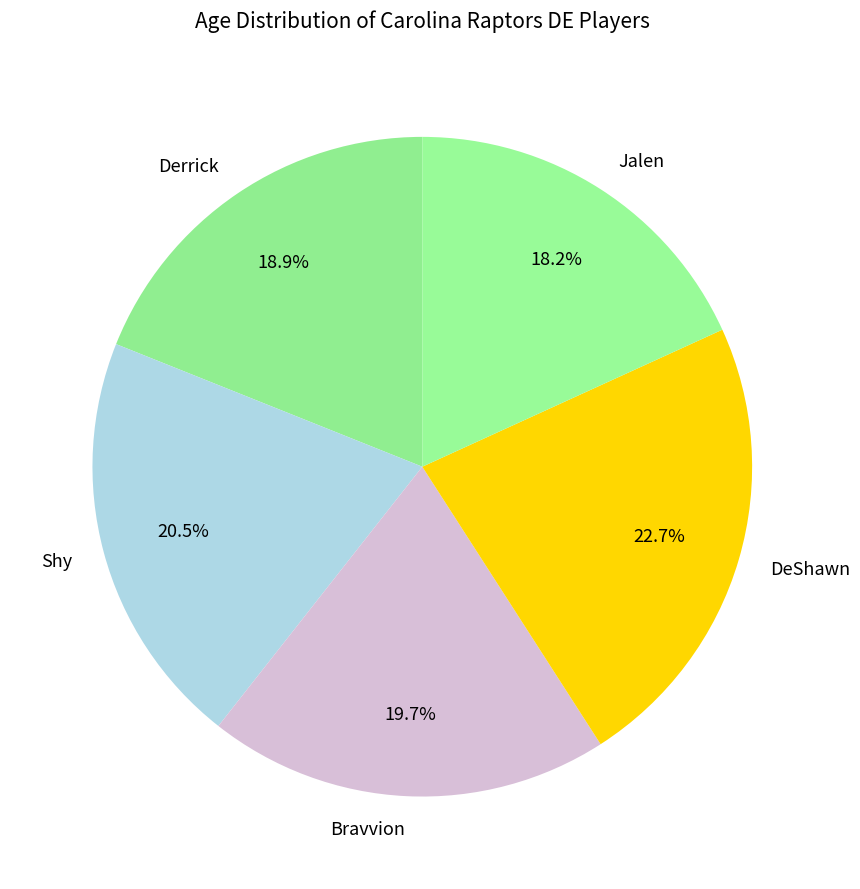

Approximately how many times larger is the value at Jalen compared to Shy?

0.9